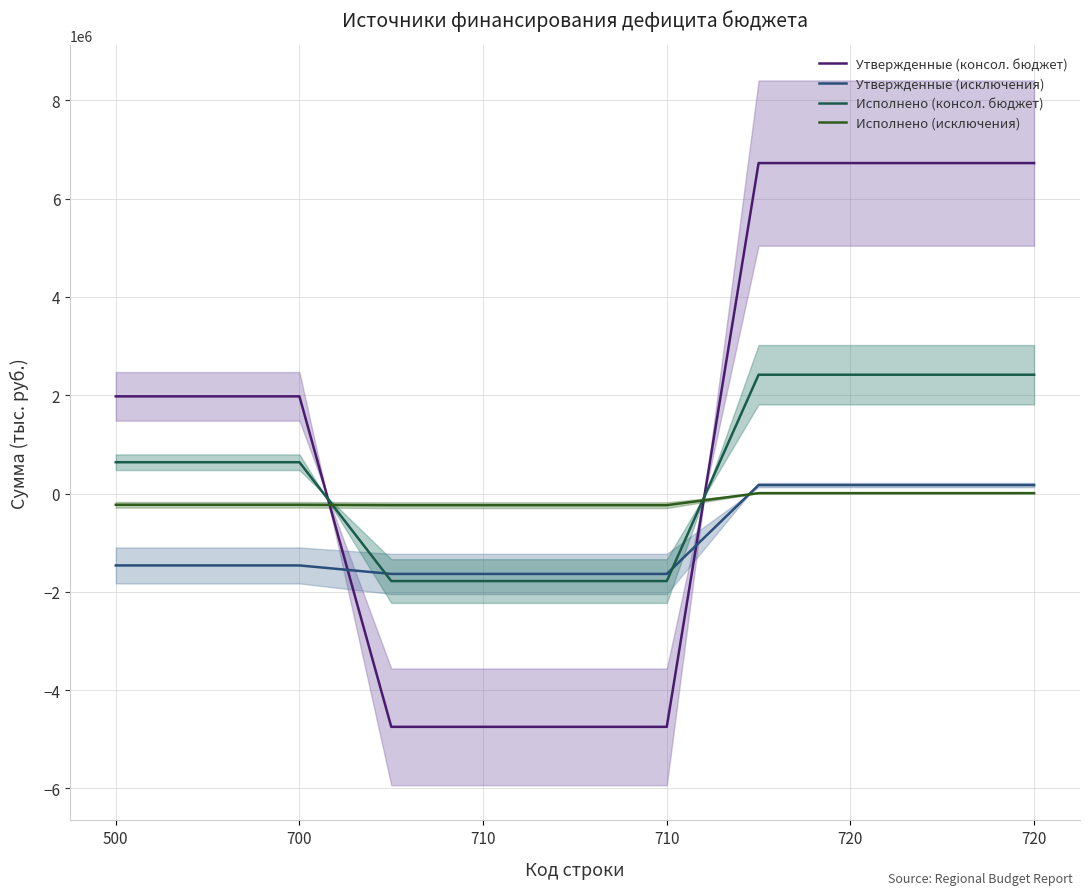

Is this an area chart (filled region under the line)?

No